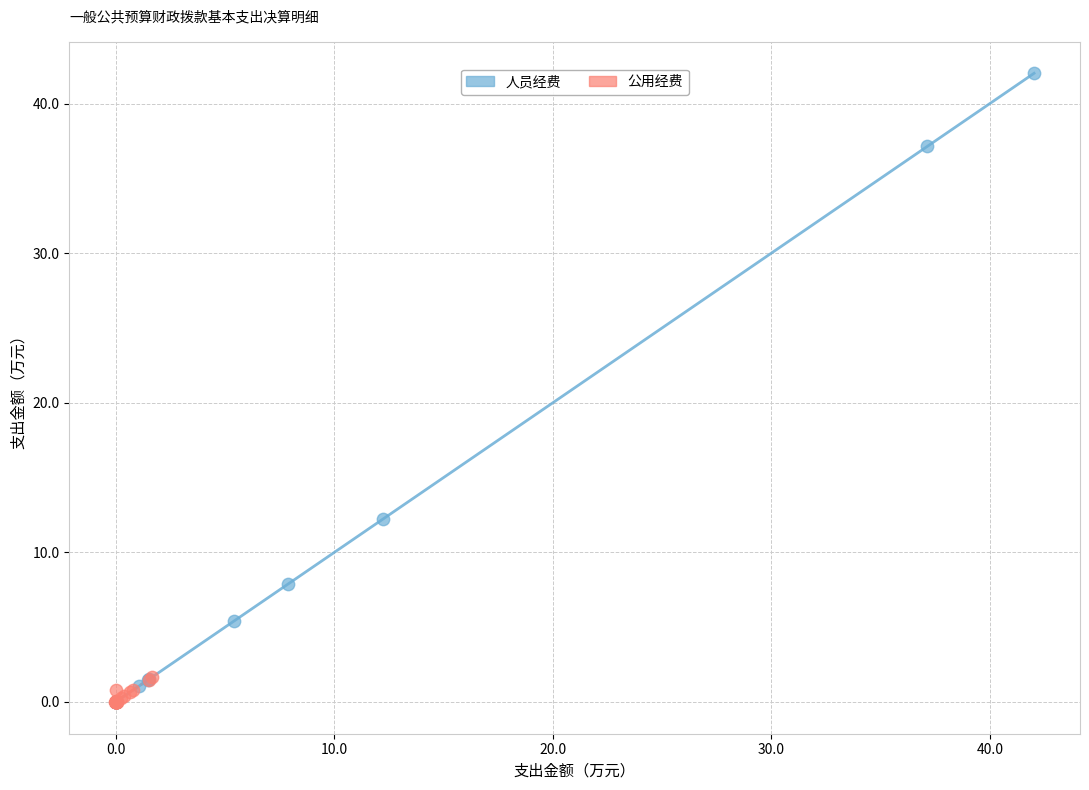

Which series has the widest spread of Y values?

人员经费